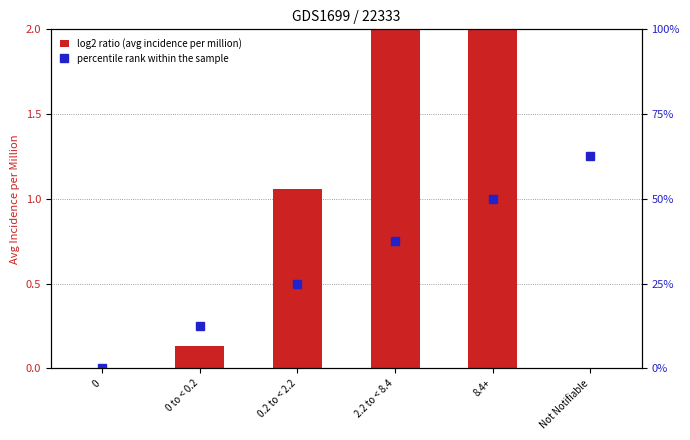

The value of percentile rank within the sample at Not Notifiable is 6.6. True or false?

False